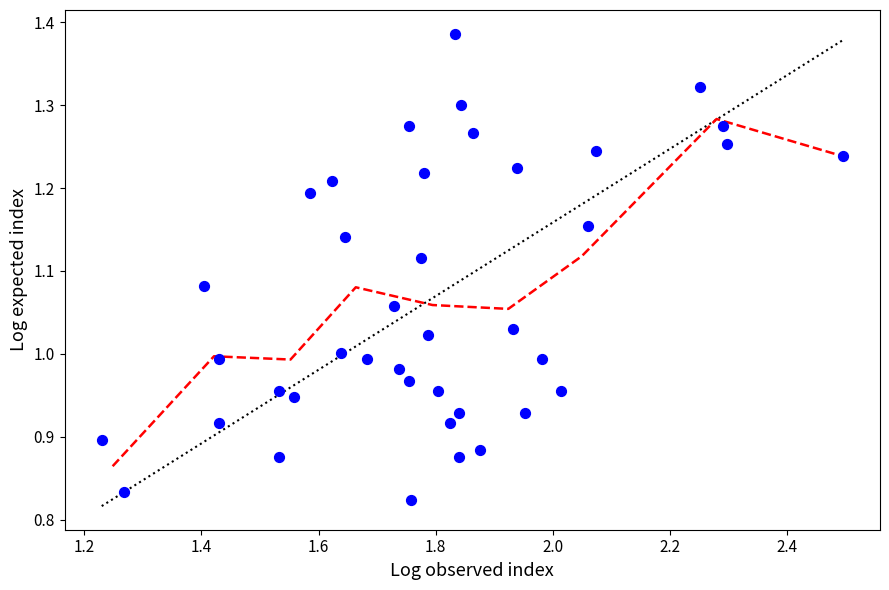

What is the range of Y values (max minus min)?

0.6